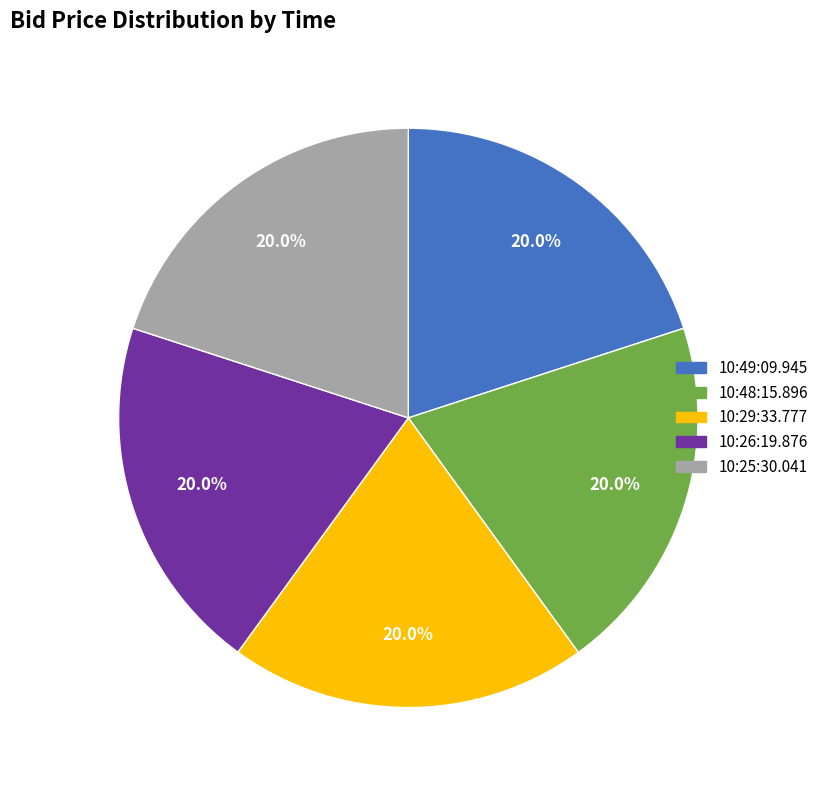

True or false: 10:26:19.876 accounts for 11% of the total.

False